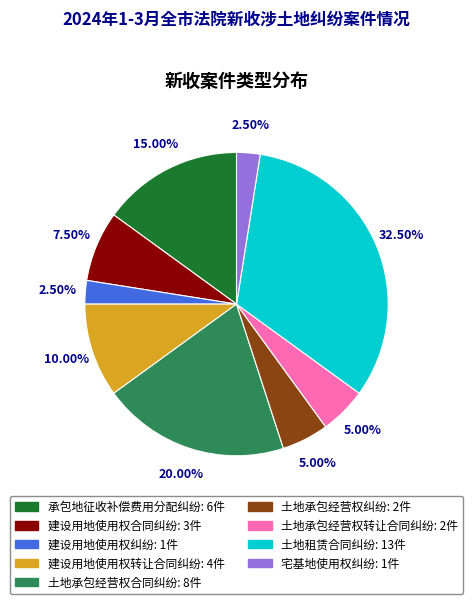

Count the number of slices in the pie.

9